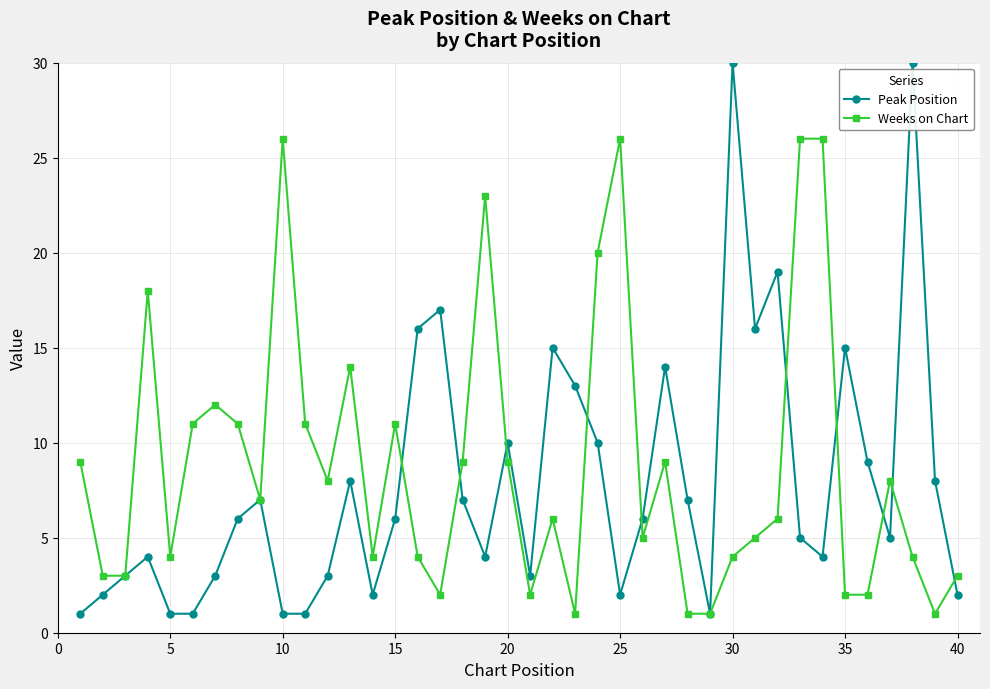

At how many categories does at least one series exceed 22?

7